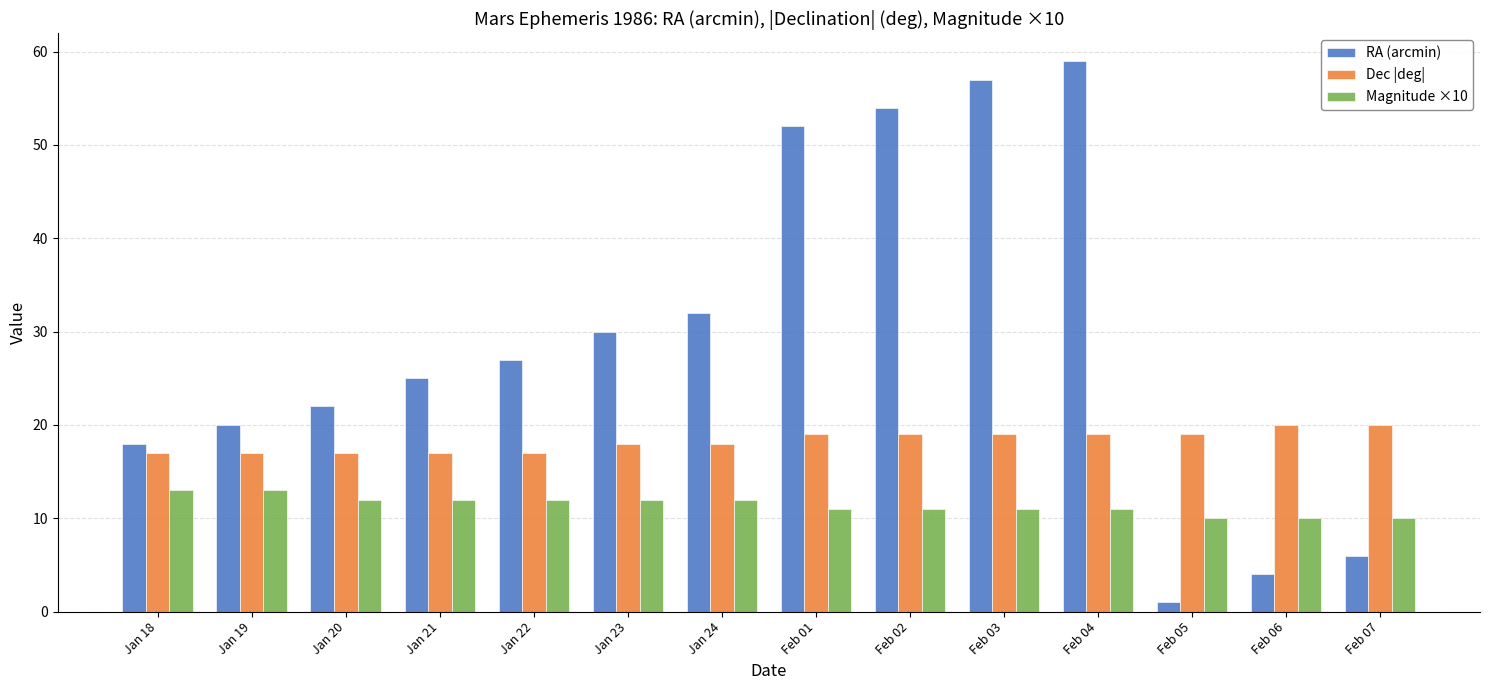

What is the average value of the RA (arcmin) series?

29